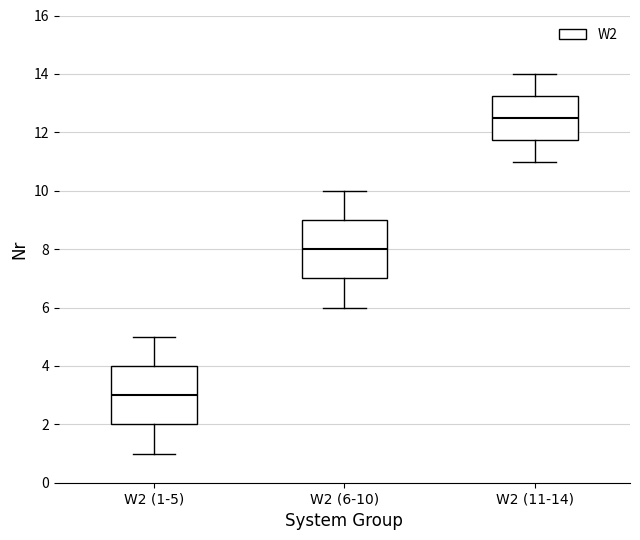

Where does the lower whisker of the box for W2 (11-14) end on the y-axis? The values are not printed on the chart, so give them approximately, as read against the axis.

11.0